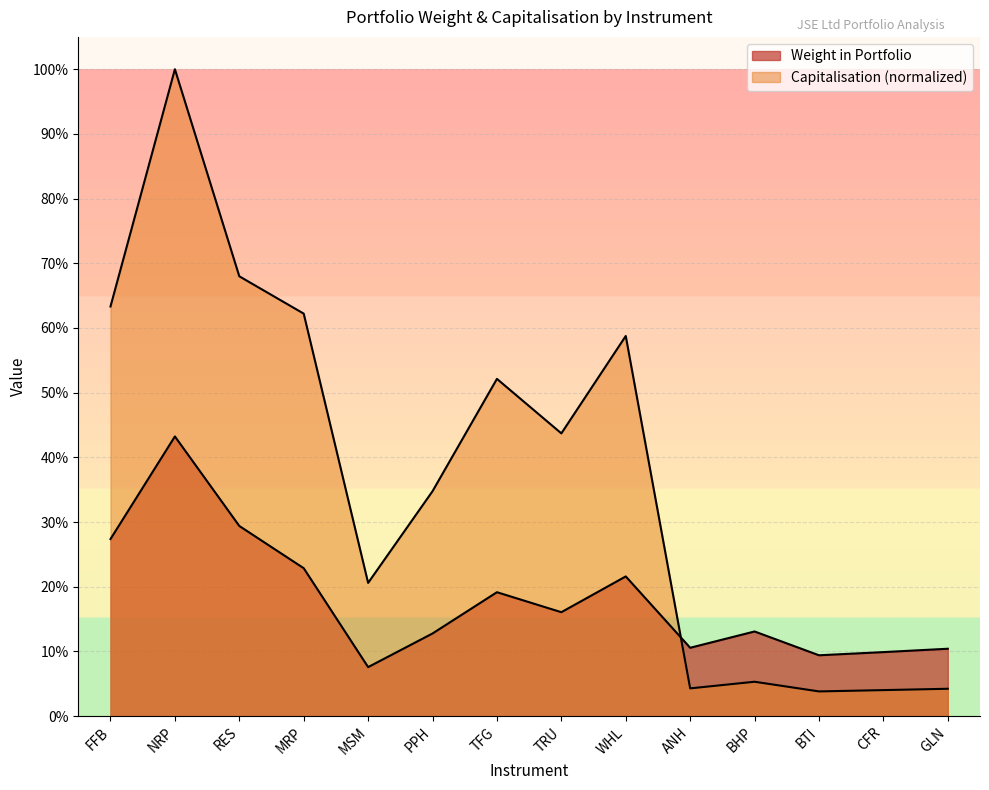

Reading right to left, what are all the values shown in this chart?

Weight in Portfolio: GLN=0.1	CFR=0.1	BTI=0.1	BHP=0.1	ANH=0.1	WHL=0.2	TRU=0.2	TFG=0.2	PPH=0.1	MSM=0.1	MRP=0.2	RES=0.3	NRP=0.4	FFB=0.3
Capitalisation: GLN=0.0	CFR=0.0	BTI=0.0	BHP=0.1	ANH=0.0	WHL=0.6	TRU=0.4	TFG=0.5	PPH=0.3	MSM=0.2	MRP=0.6	RES=0.7	NRP=1.0	FFB=0.6